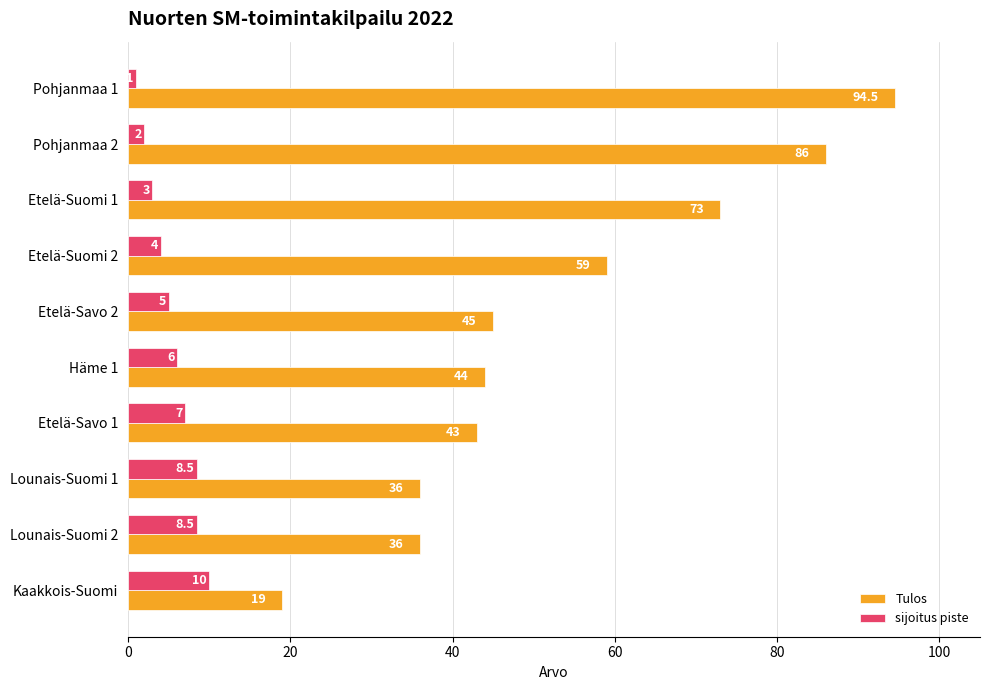

Rank the series at Pohjanmaa 2 from highest to lowest value.

Tulos, sijoitus piste